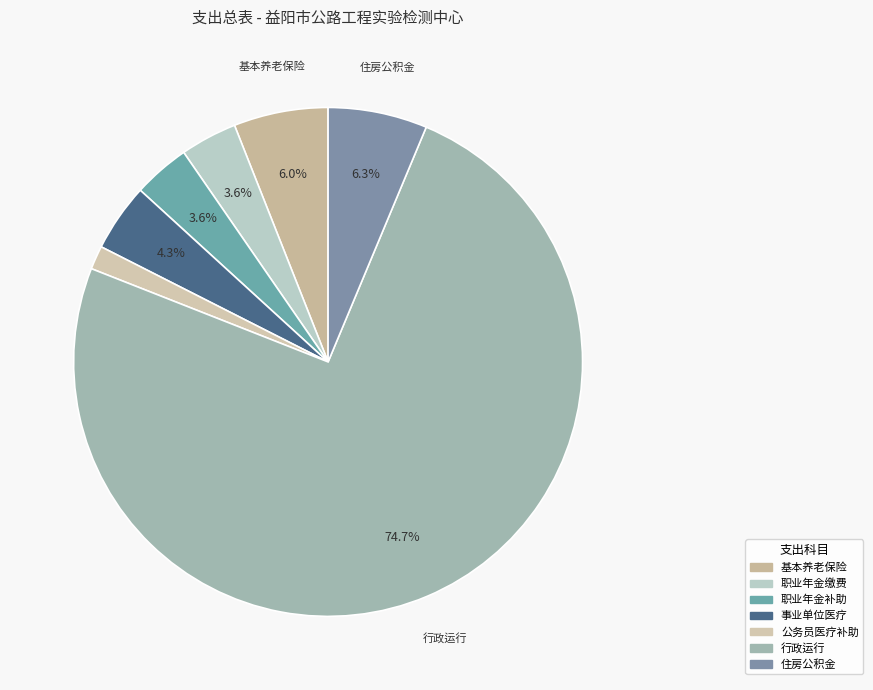

True or false: 事业单位医疗 accounts for 4% of the total.

True